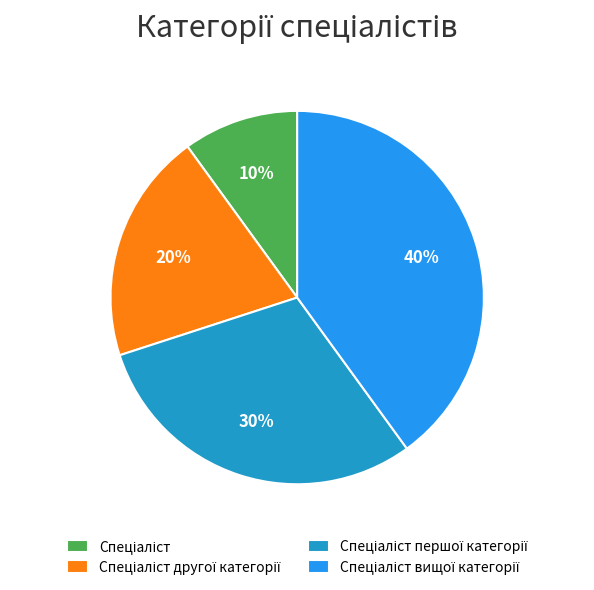

To the nearest percent, what is the average slice percentage?

25%